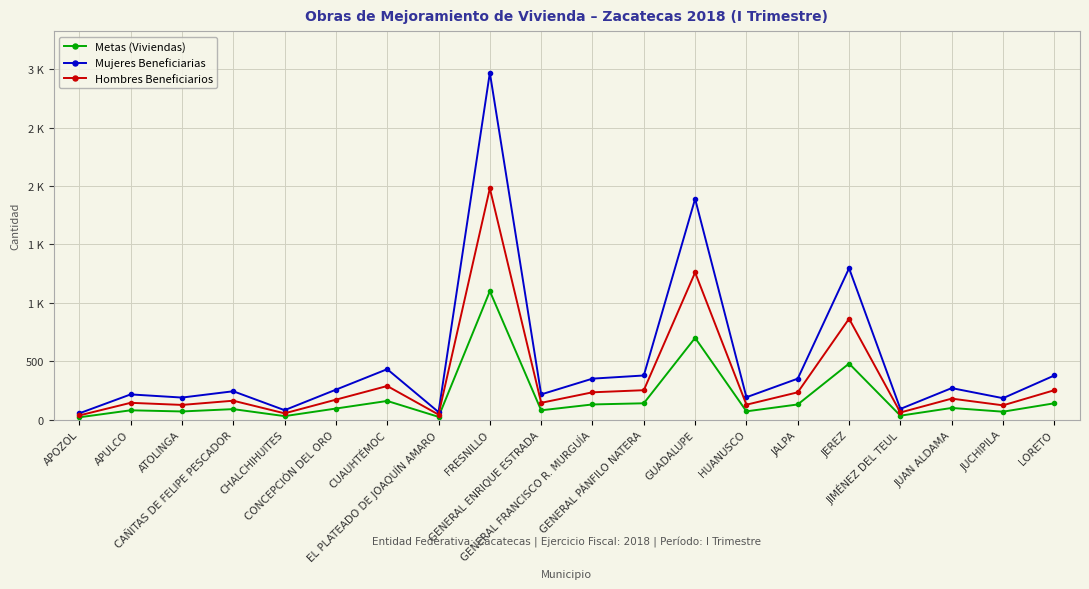

What is the approximate value of Hombres Beneficiarios at JUCHIPILA?

122.4